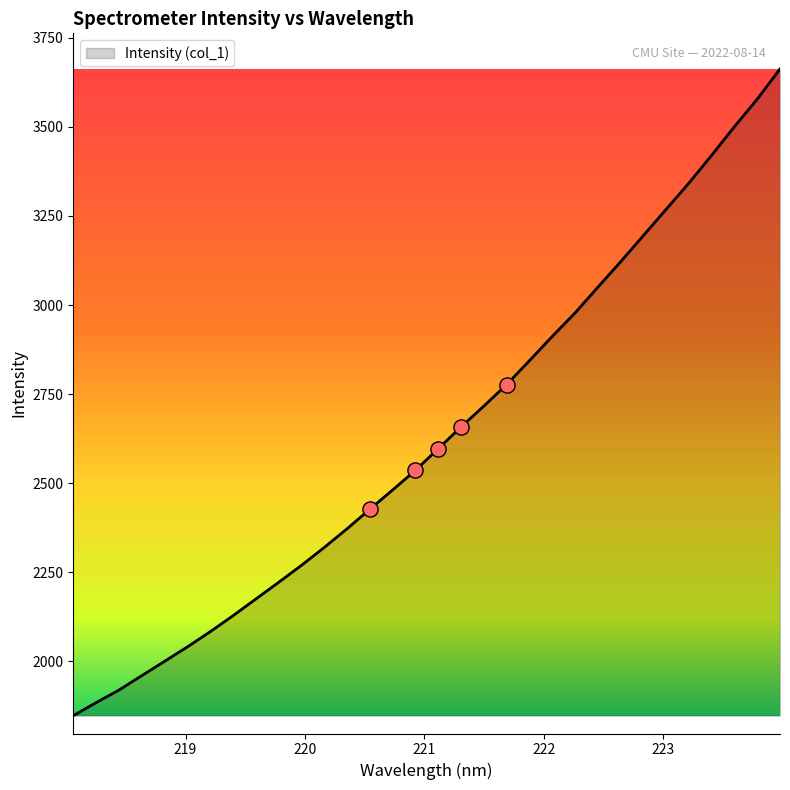

What is the difference between the maximum and minimum values?

1814.8